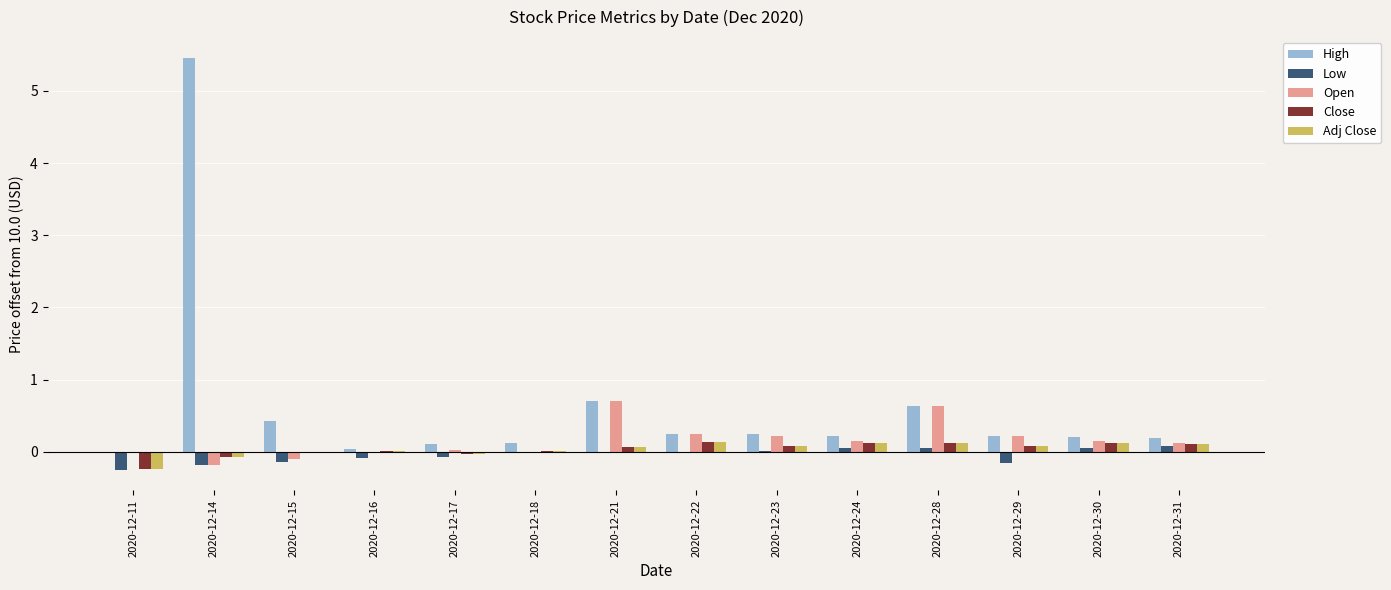

Are the bars grouped side by side (vs. stacked)?

Yes